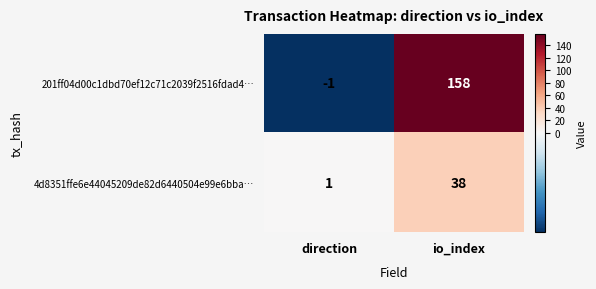

How many values in 201ff04d00c1dbd70ef12c71c2039f2516fdad4… are above zero?

1